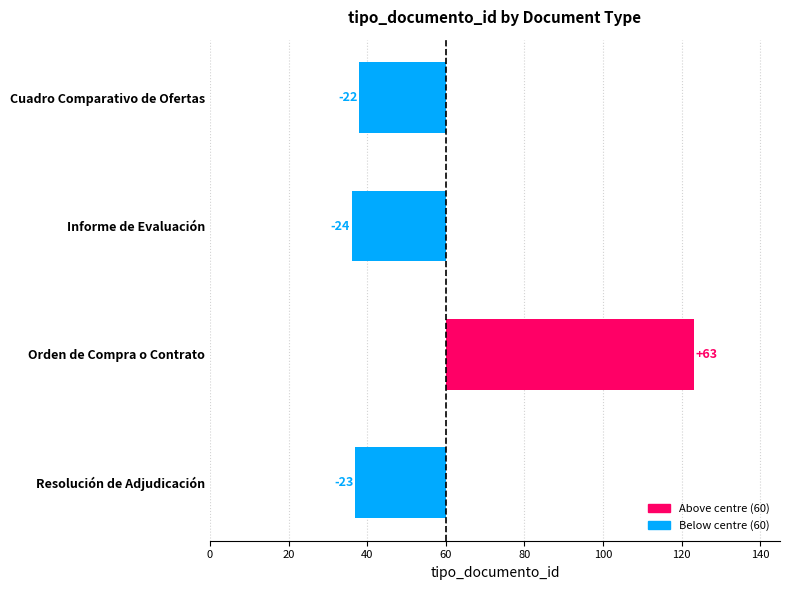

What is the maximum value shown in the chart?

63